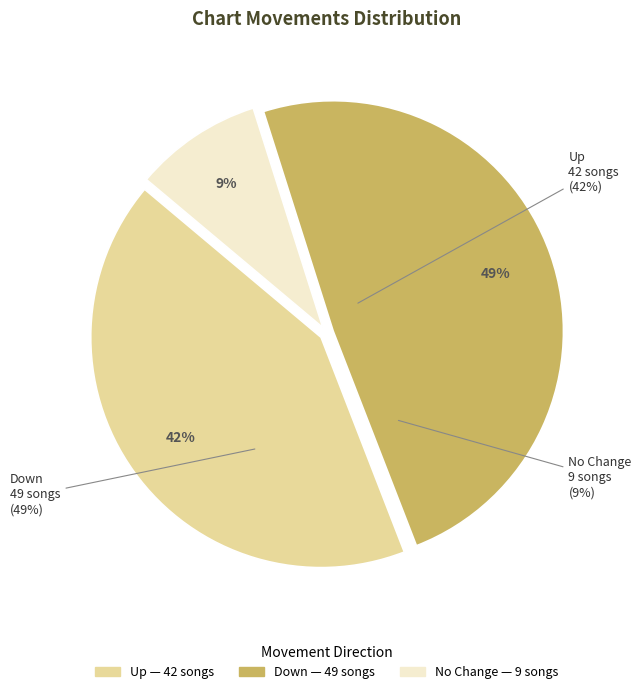

Is there a majority slice in this chart?

No